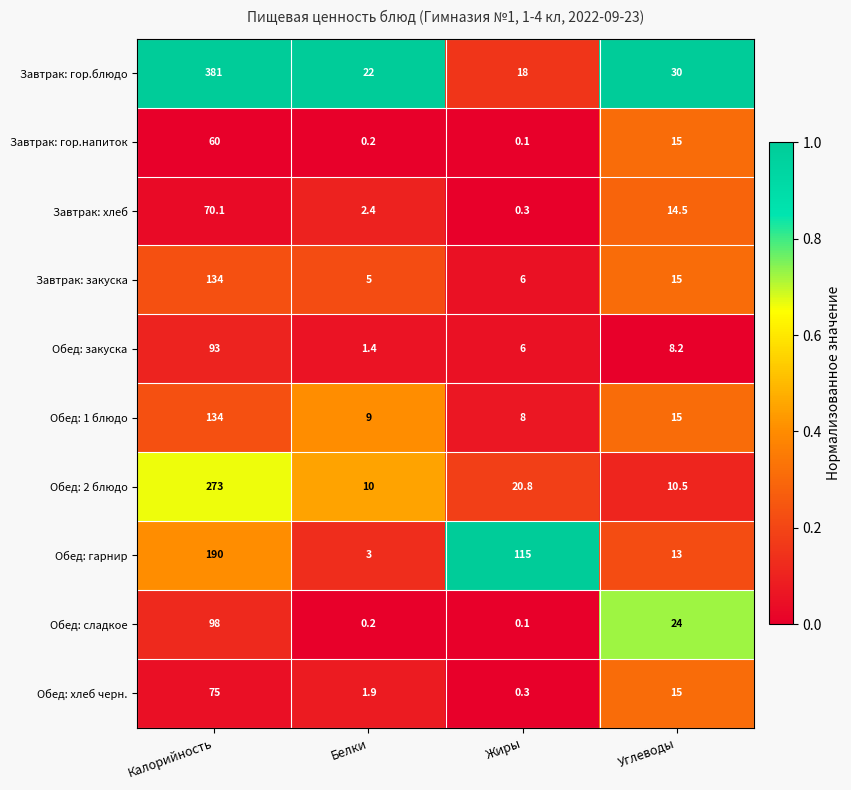

Where is Обед: хлеб черн. nearest to the value 37?

Углеводы